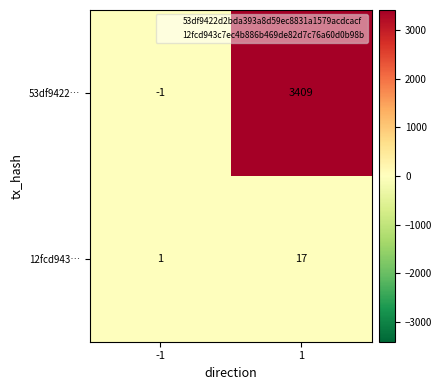

Which series has the largest range (max minus min)?

53df9422…